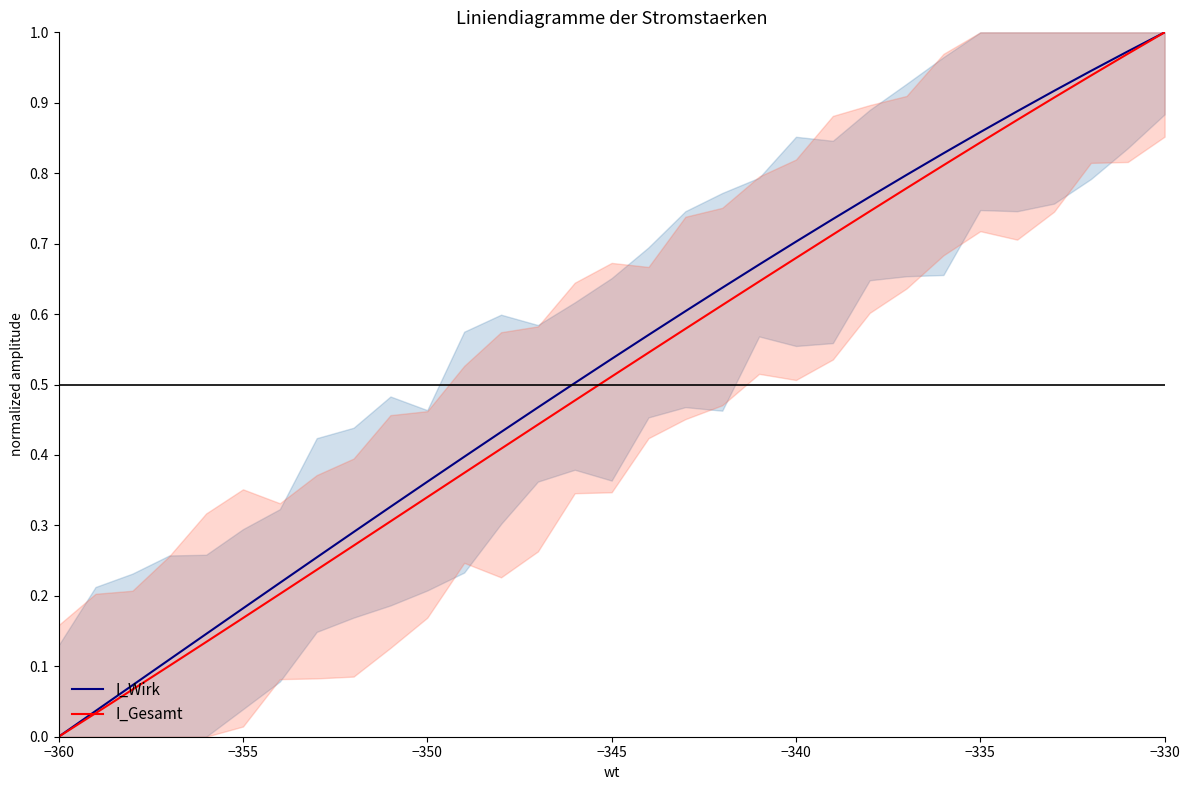

Which category has the lowest value in the I_Gesamt series?

−360